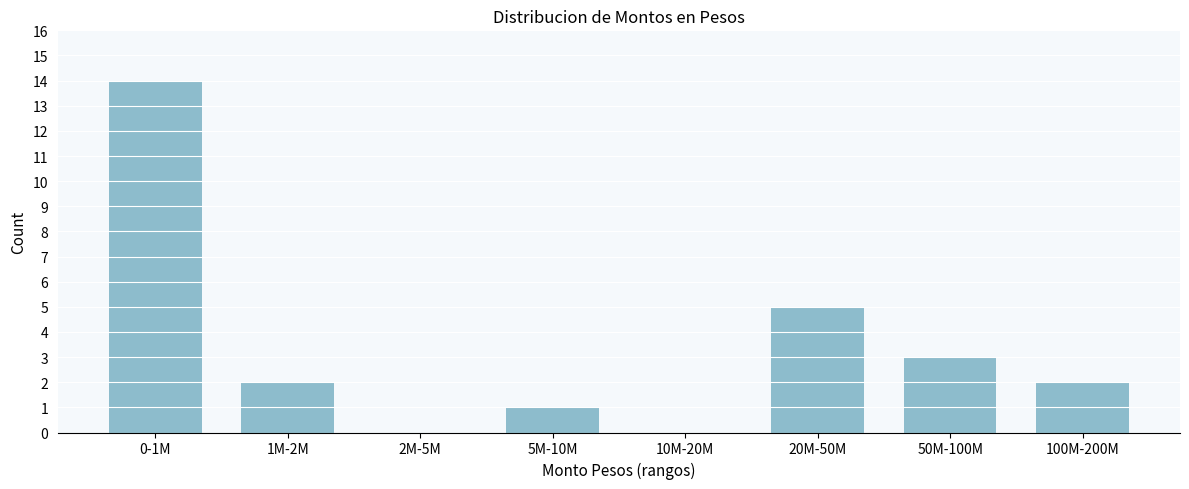

Reading left to right, extract all data points from this chart.

0-1M=14	1M-2M=2	2M-5M=0	5M-10M=1	10M-20M=0	20M-50M=5	50M-100M=3	100M-200M=2